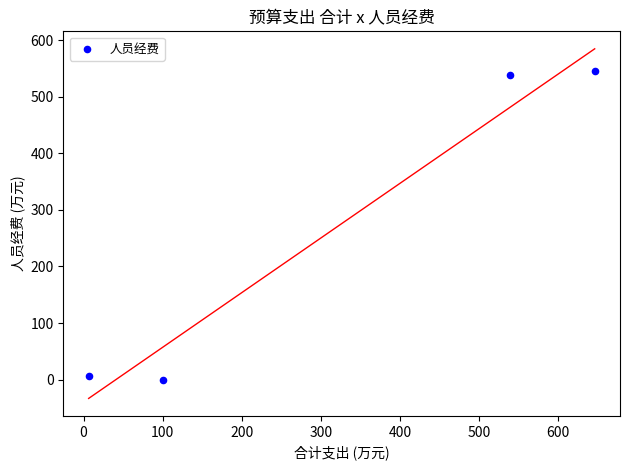

What is the average X value?

322.8